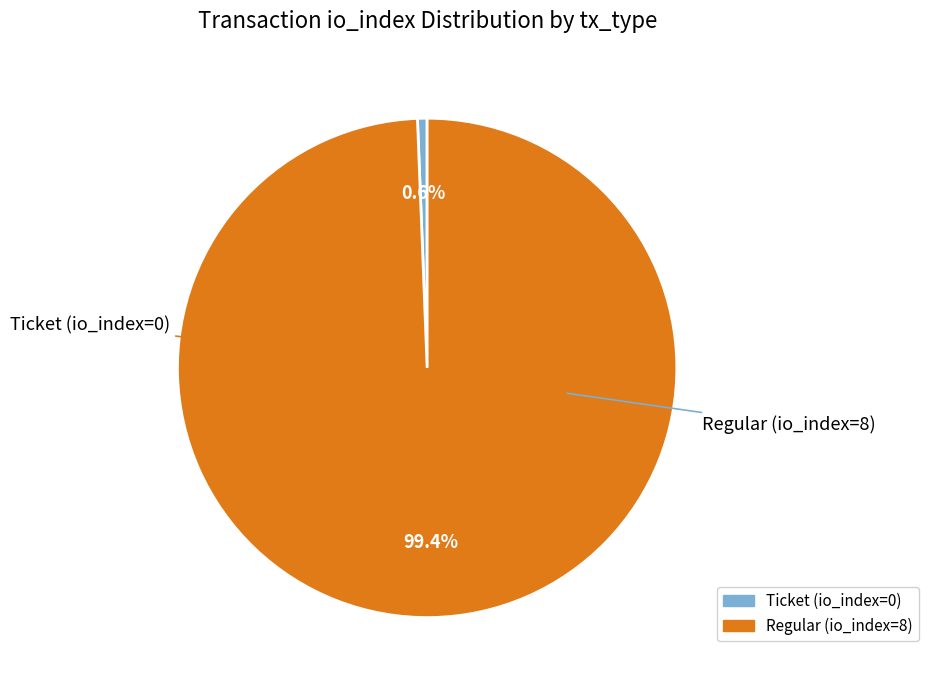

To the nearest percent, what is the difference between the Regular (io_index=8) and Ticket (io_index=0) slice percentages?

99%